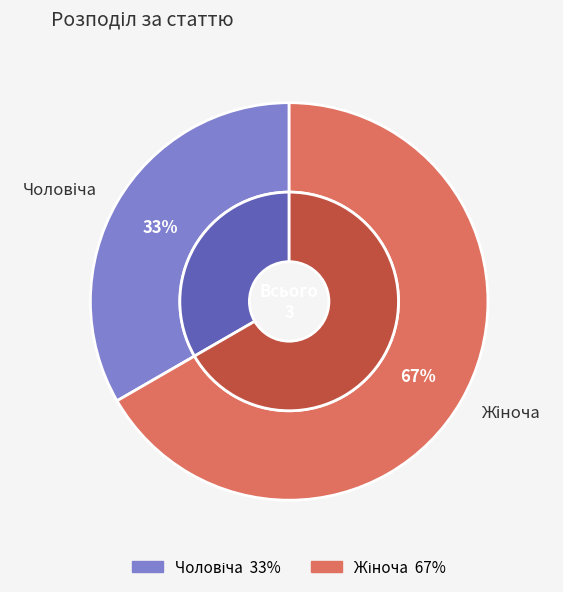

What is the majority slice?

Жіноча